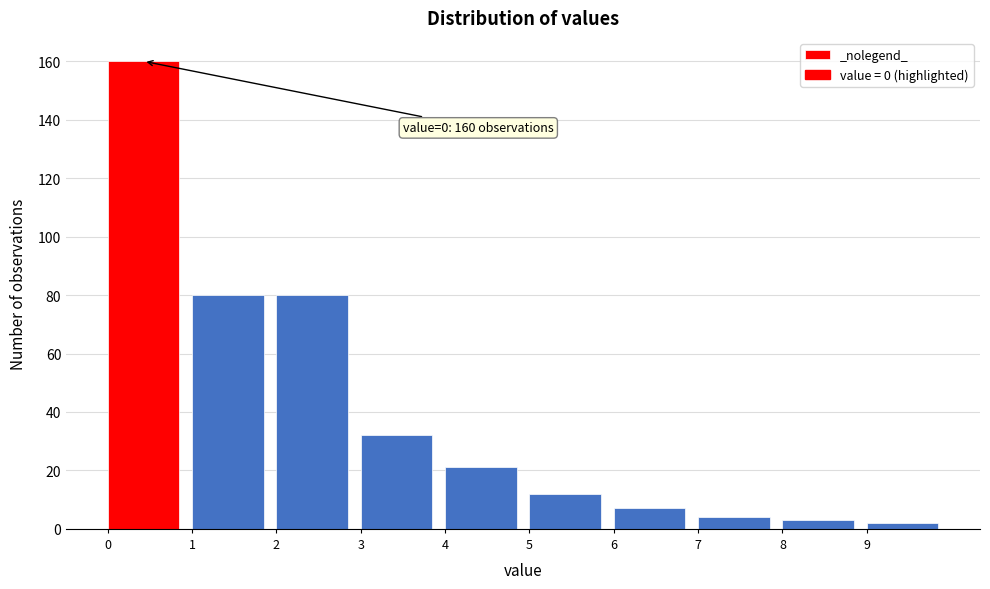

Over which range of the x-axis is the bar tallest?

0 to 1